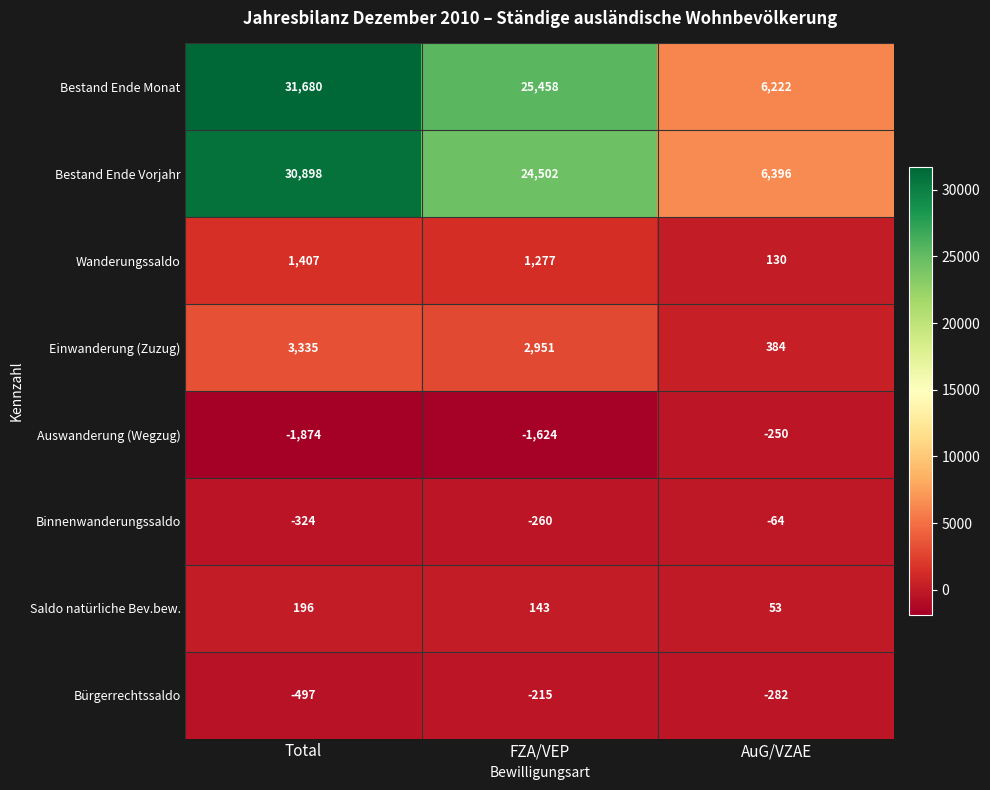

Reading left to right, transcribe all the data shown in this chart.

Bestand Ende Monat: 31680	25458	6222
Bestand Ende Vorjahr: 30898	24502	6396
Wanderungssaldo: 1407	1277	130
Einwanderung (Zuzug): 3335	2951	384
Auswanderung (Wegzug): -1874	-1624	-250
Binnenwanderungssaldo: -324	-260	-64
Saldo natürliche Bev.bew.: 196	143	53
Bürgerrechtssaldo: -497	-215	-282